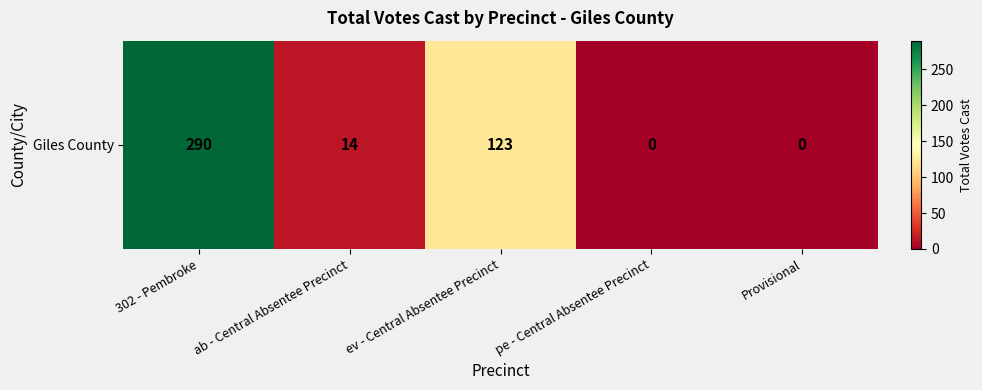

The chart shows a value of 123 at ev - Central Absentee Precinct. True or false?

True